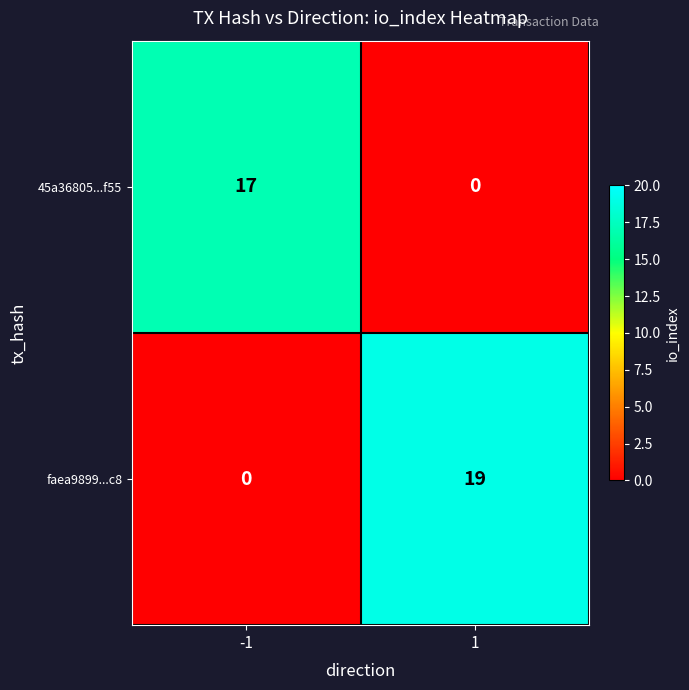

What is the approximate value of faea9899...c8 at 1, to the nearest 10?

20